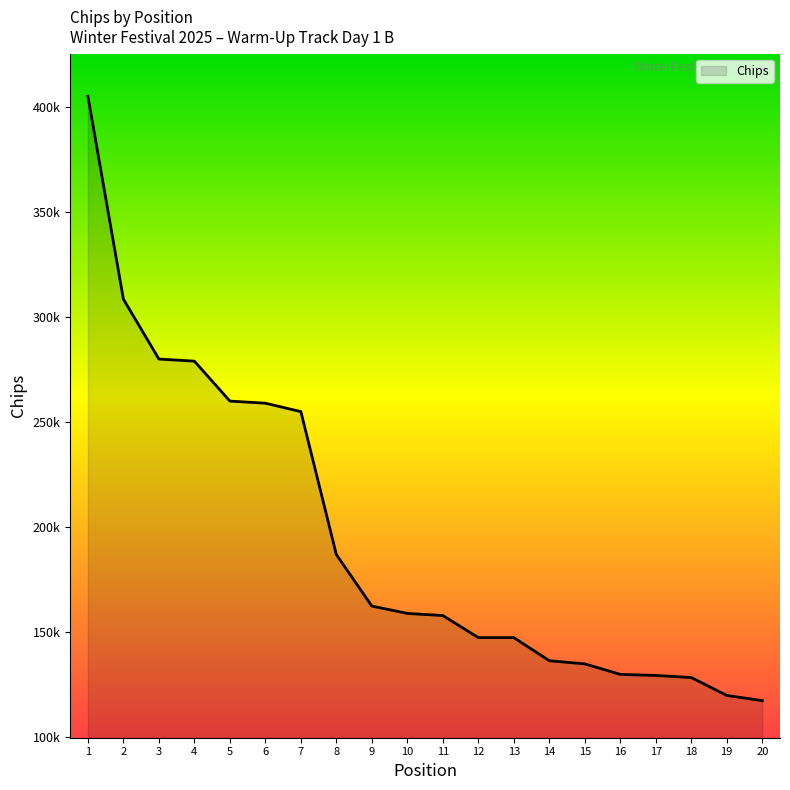

Which label corresponds to the largest value in the chart?

1